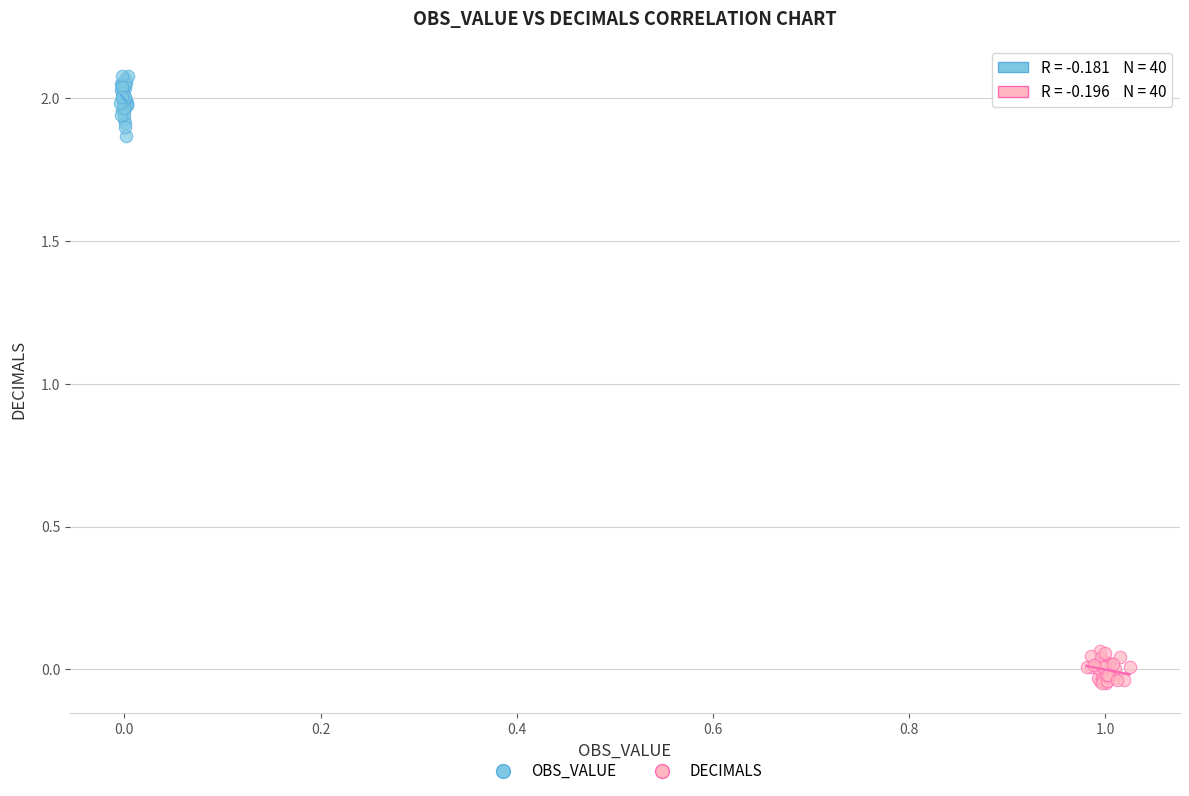

Which series contains the highest Y value?

OBS_VALUE